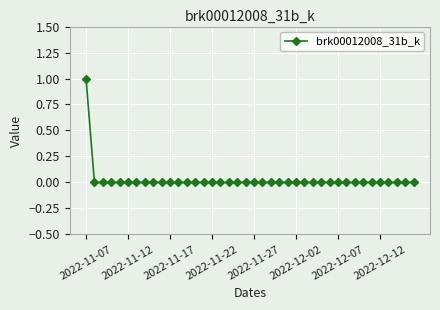

Reading right to left, what are all the values shown in this chart?

0	0	0	0	0	0	0	0	0	0	0	0	0	0	0	0	0	0	0	0	0	0	0	0	0	0	0	0	0	0	0	0	0	0	0	0	0	0	0	1